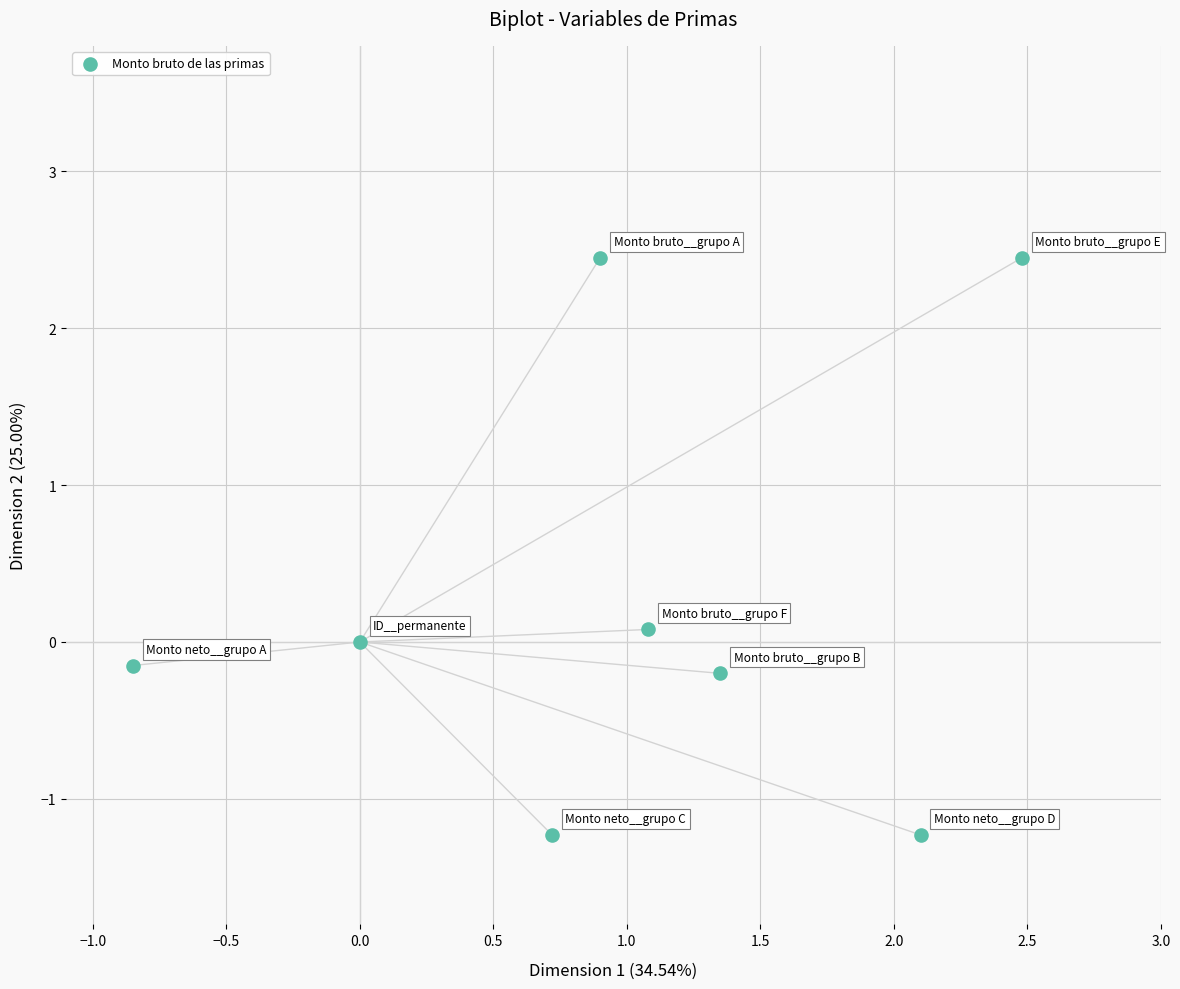

What is the average X value?

1.0